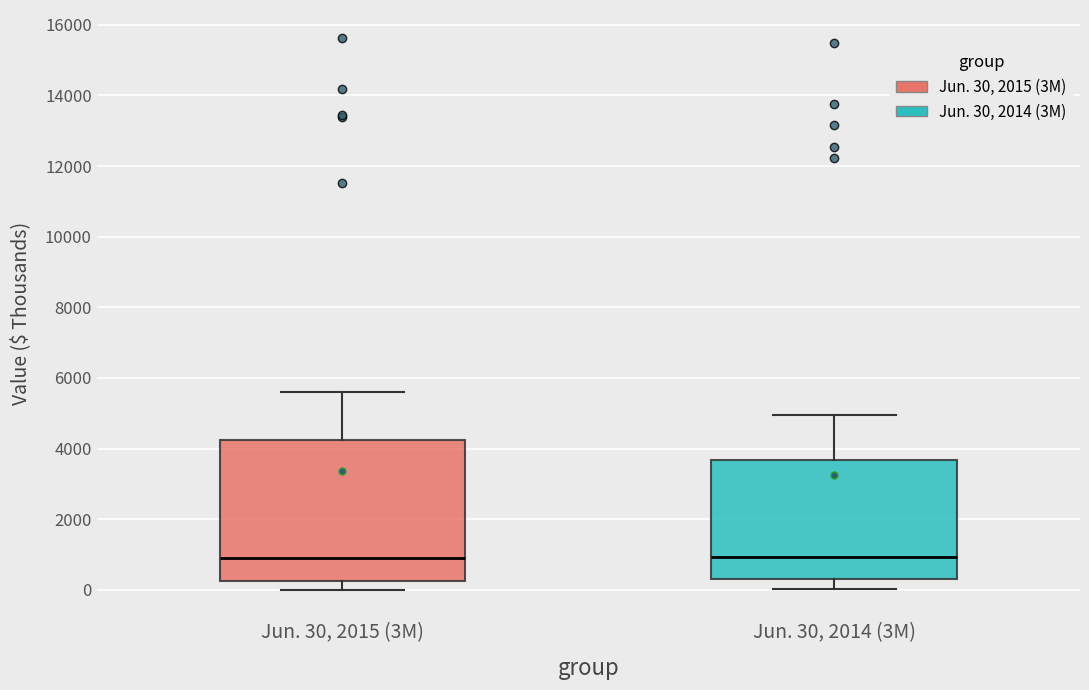

Reading left to right, transcribe this box plot: for each box, give where its median line is, the range the box spans, and where its two whiskers end, as read against the y-axis. The values are not printed on the chart, so give them approximately, as read against the axis.

Jun. 30, 2015 (3M): median 800, box 200 to 4200, whiskers 0 to 5600
Jun. 30, 2014 (3M): median 1000, box 400 to 3600, whiskers 0 to 5000